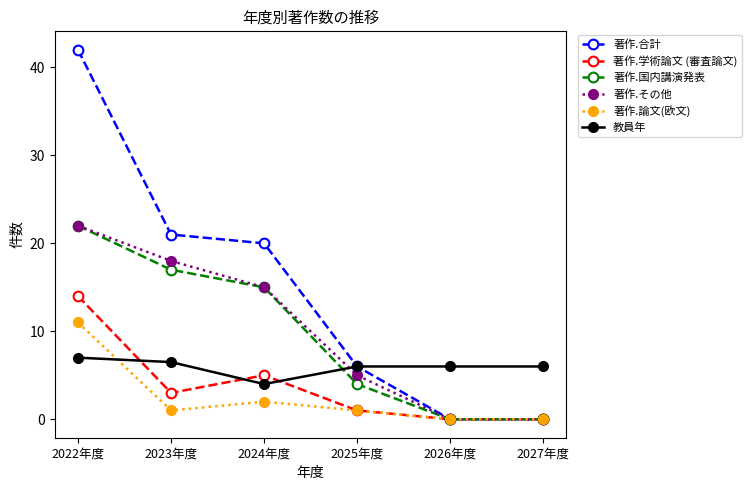

The value of 著作.その他 at 2022年度 is 22.0. True or false?

True